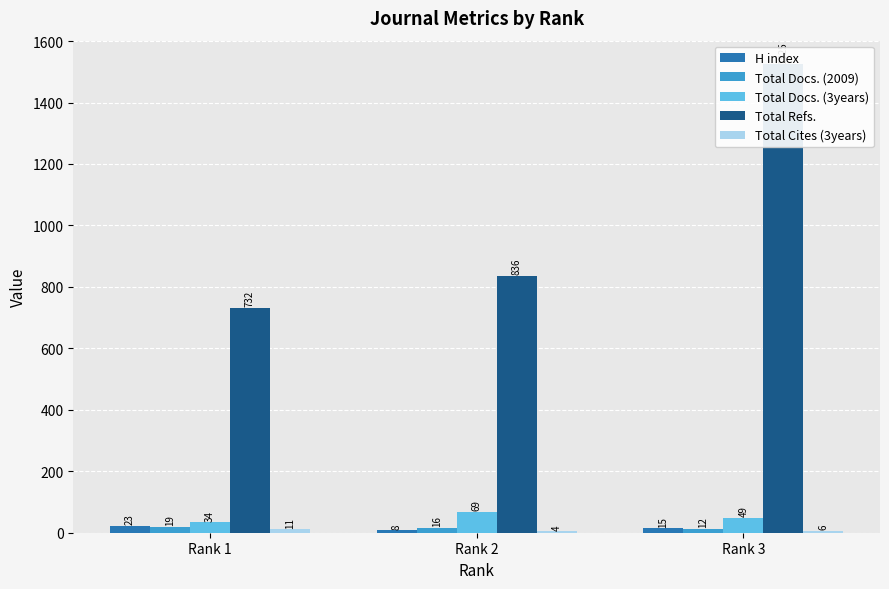

Are the bars horizontal?

No